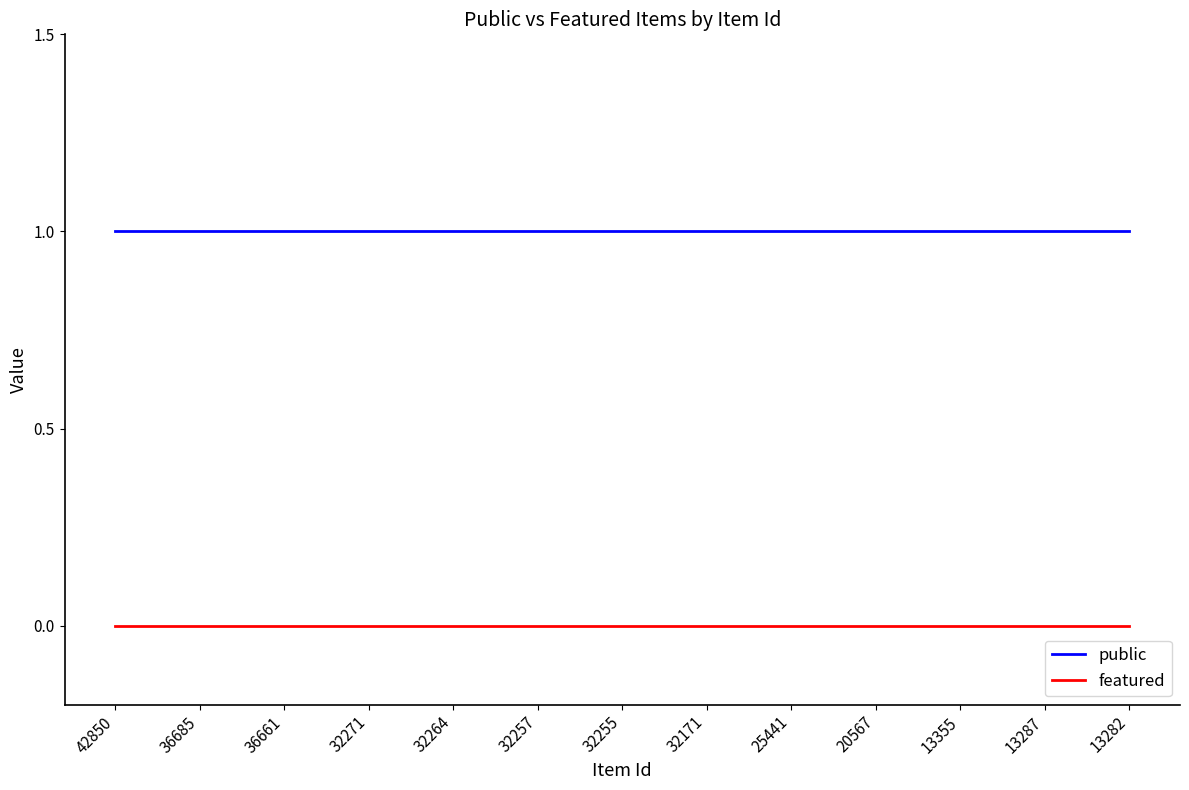

At how many categories does at least one series exceed 0?

25